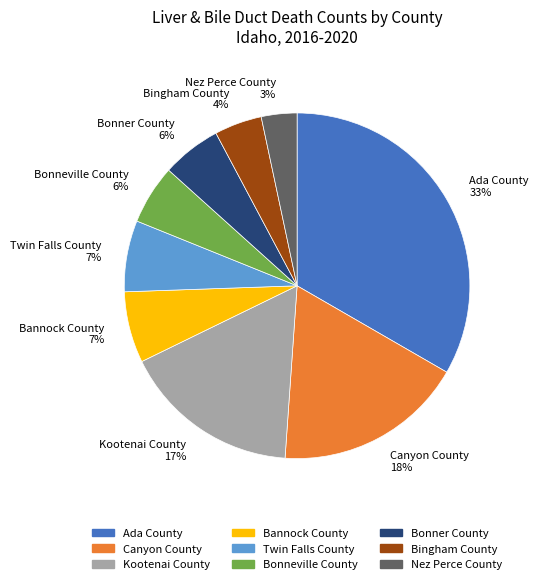

Is the sum of Ada County 33% and Bonner County 6% greater than half?

No